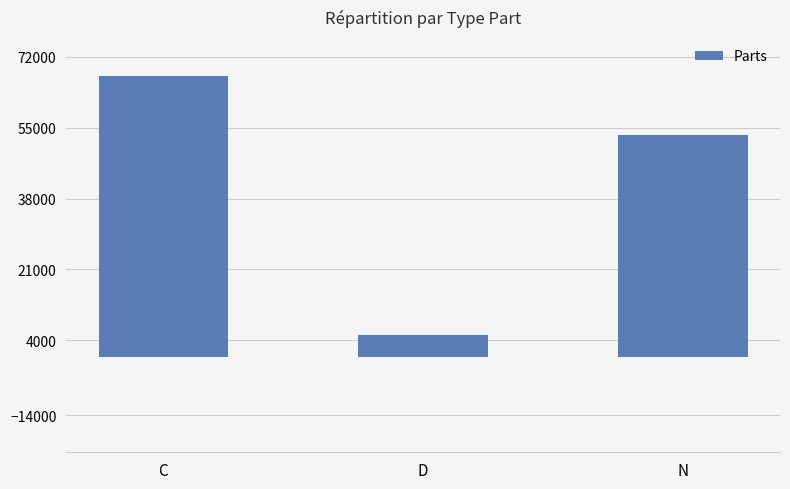

What is the difference between the maximum and second lowest values?

14192.8